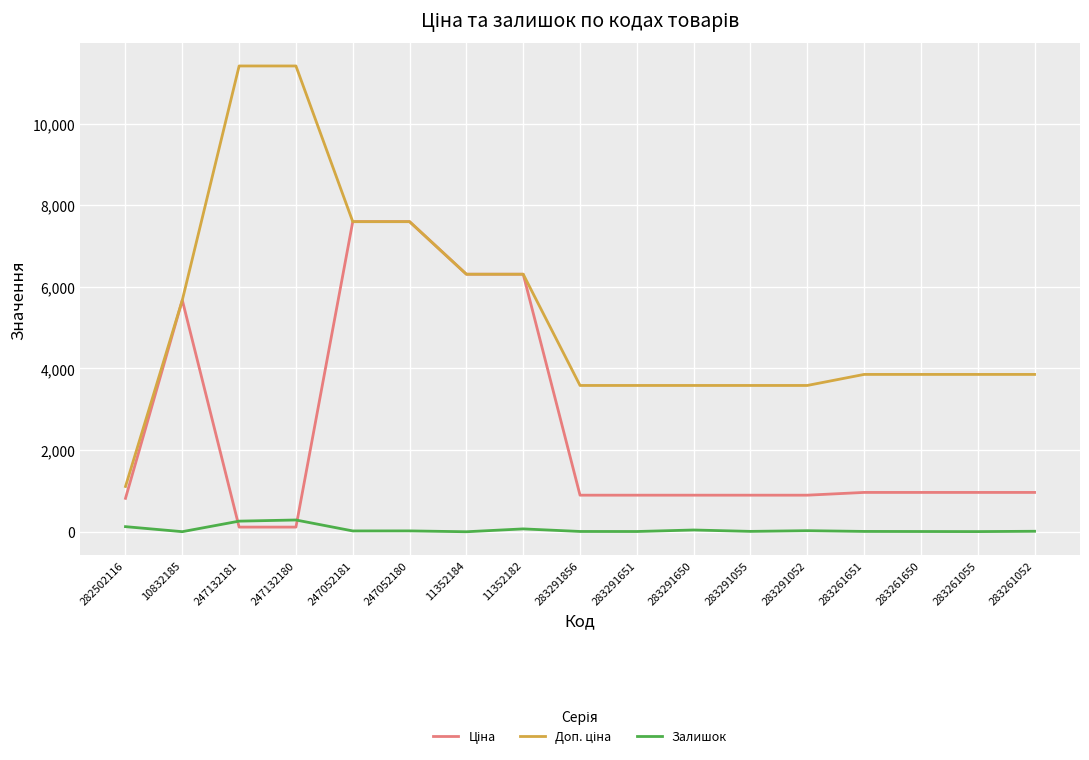

Is it true that Залишок equals 2.0 at 10832185?

True